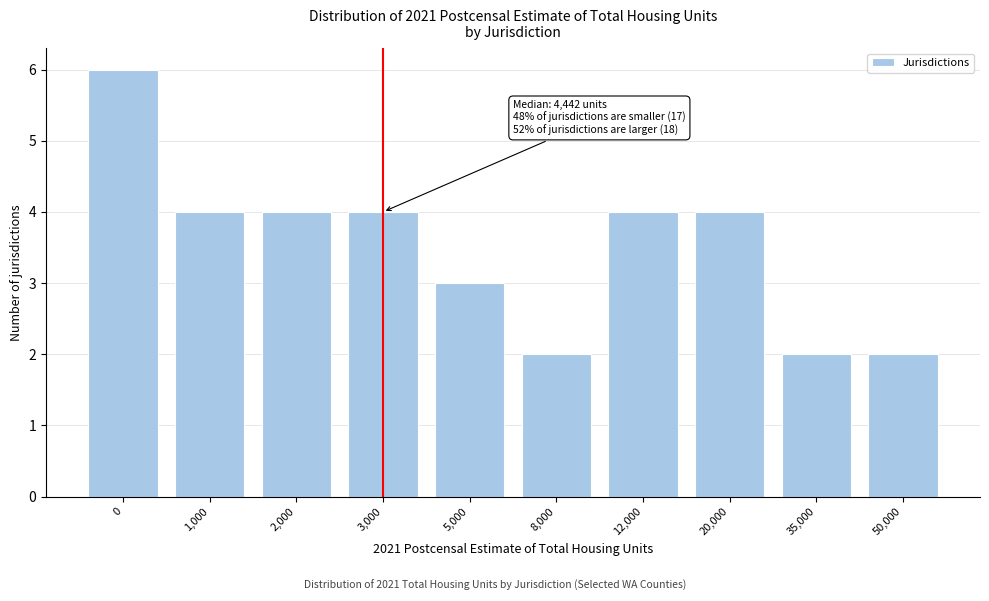

Reading left to right, list all the values displayed in this chart.

0=6	1,000=4	2,000=4	3,000=4	5,000=3	8,000=2	12,000=4	20,000=4	35,000=2	50,000=2